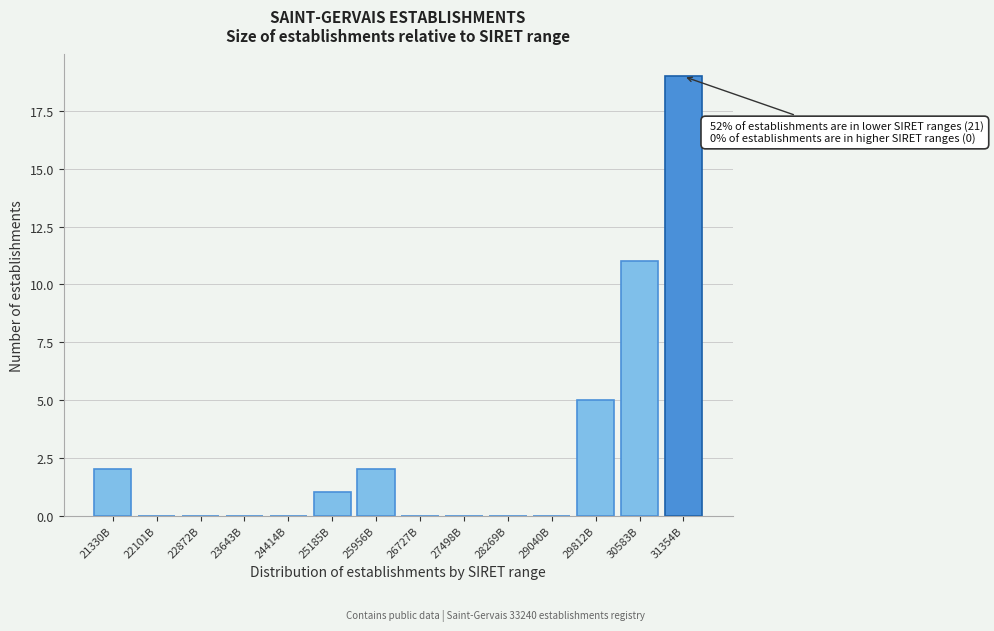

Reading left to right, what are all the values shown in this chart?

21330B=2	22101B=0	22872B=0	23643B=0	24414B=0	25185B=1	25956B=2	26727B=0	27498B=0	28269B=0	29040B=0	29812B=5	30583B=11	31354B=19